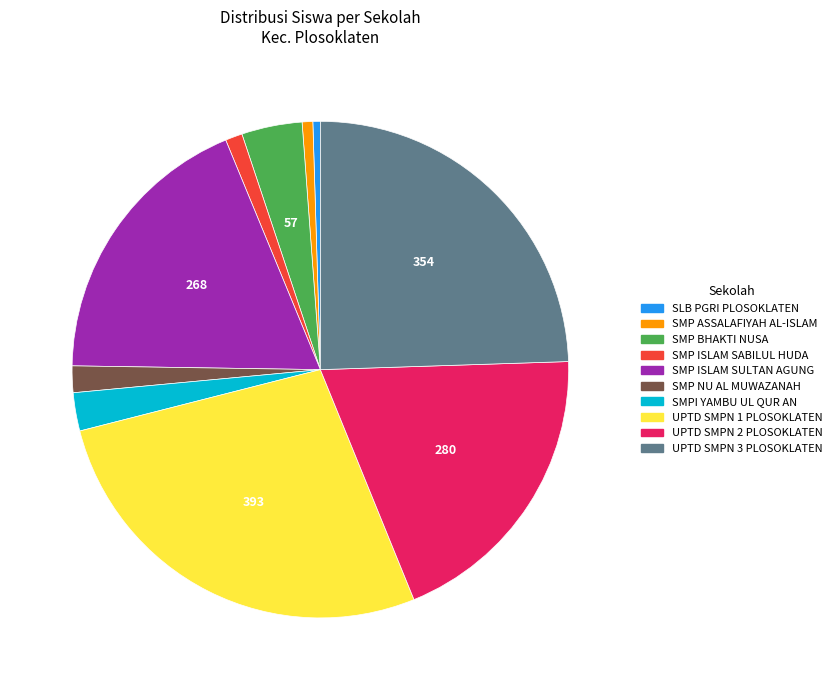

How many slices are in this pie chart?

10